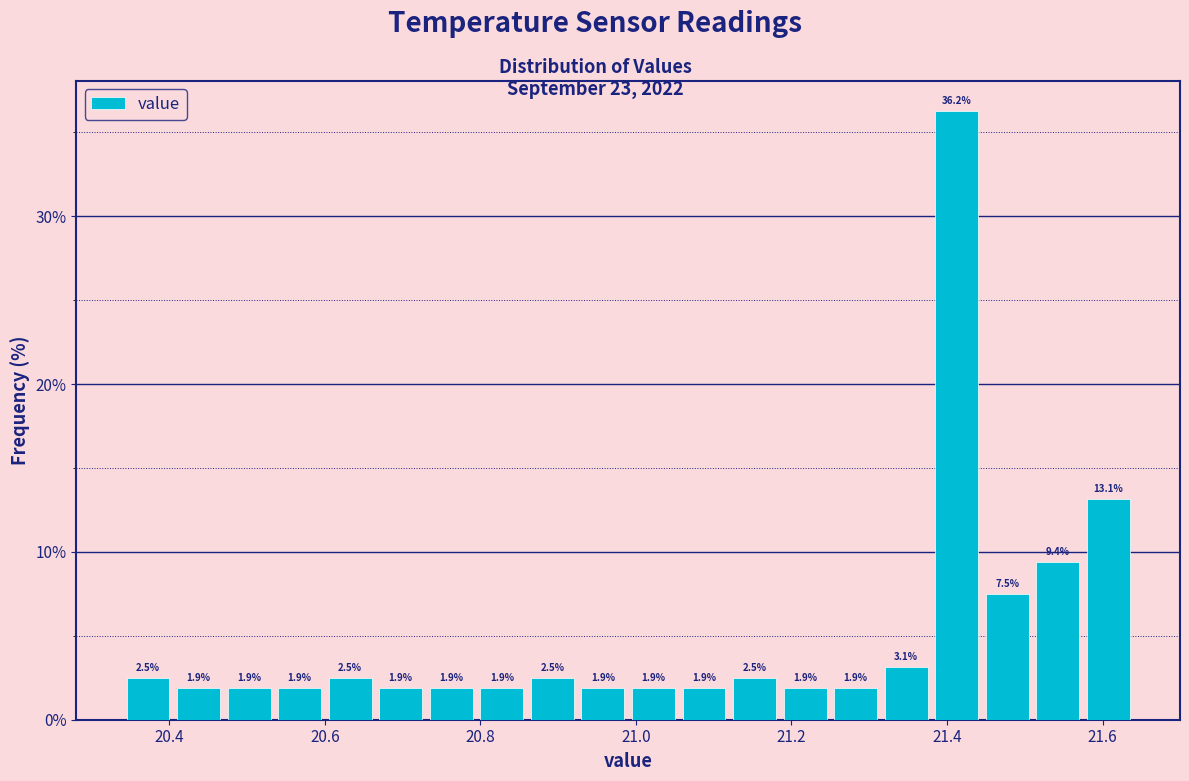

Around what value on the x-axis is the tallest bar? Give the approximate position of its centre, as read against the axis.

21.42